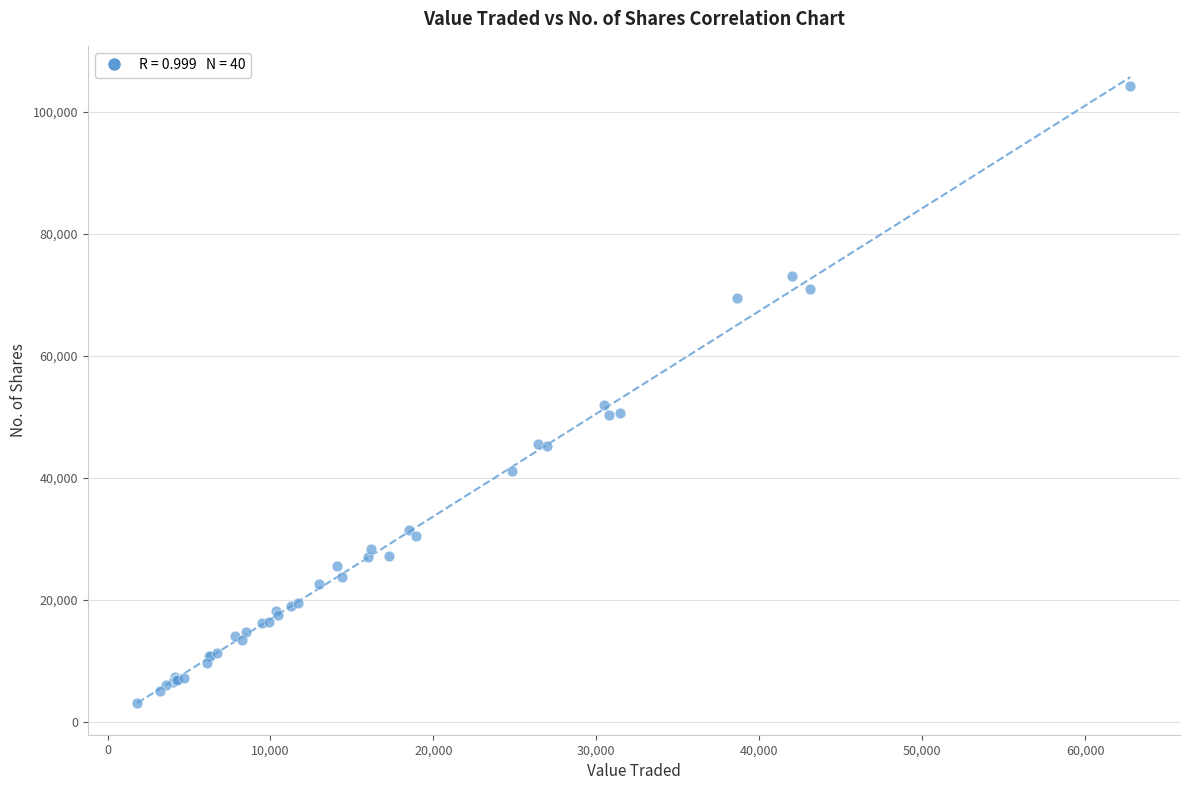

What Y value in the scatter plot is closest to 53620?

51944